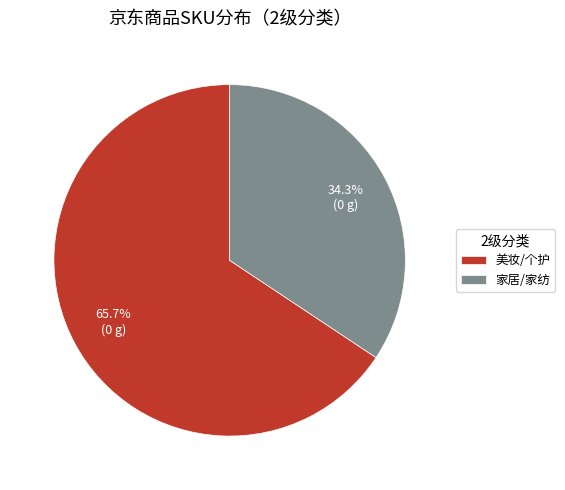

To the nearest percent, what percentage of the pie is 美妆/个护?

66%